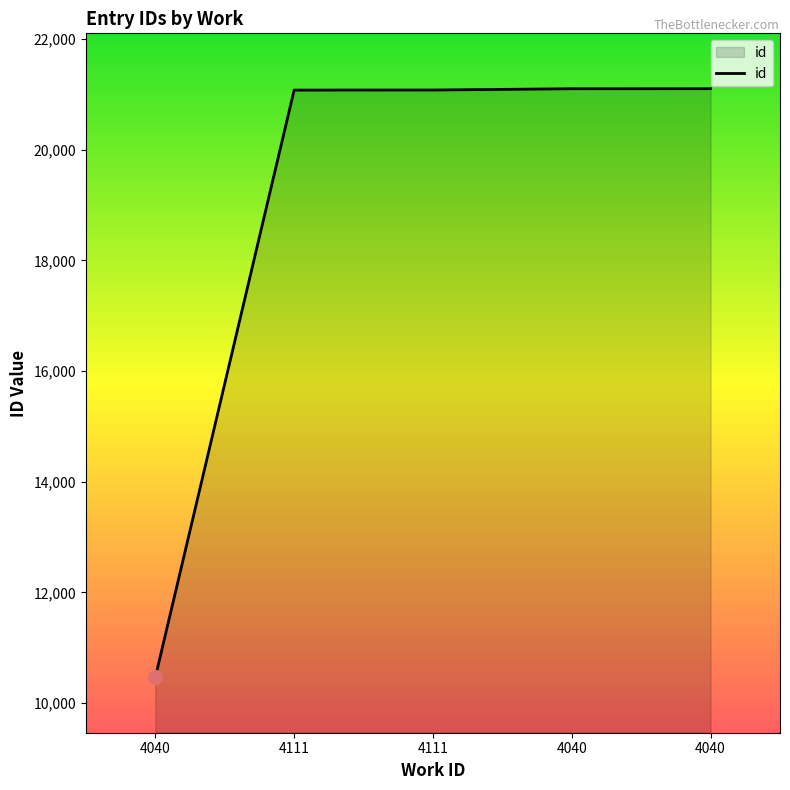

List the labels in order of value, smallest first.

4040, 4111, 4111, 4040, 4040